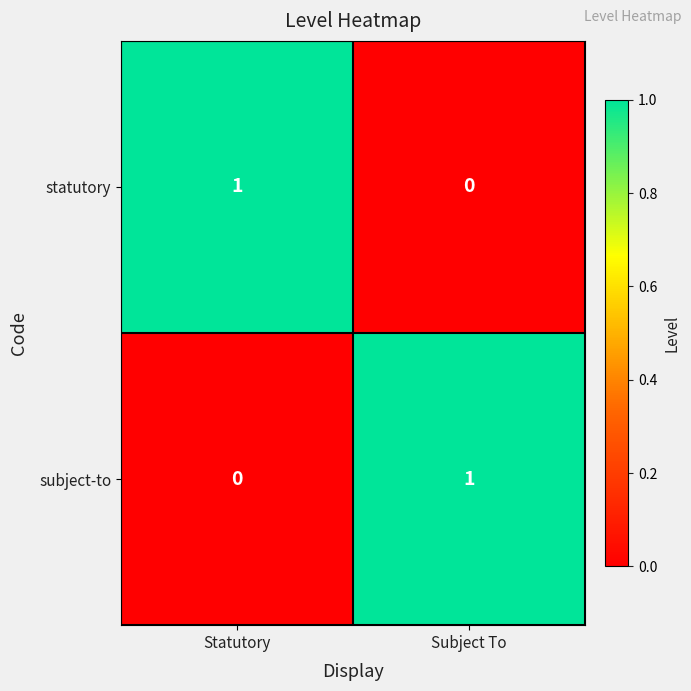

Reading left to right, extract all data points from this chart.

statutory: Statutory=1	Subject To=0
subject-to: Statutory=0	Subject To=1